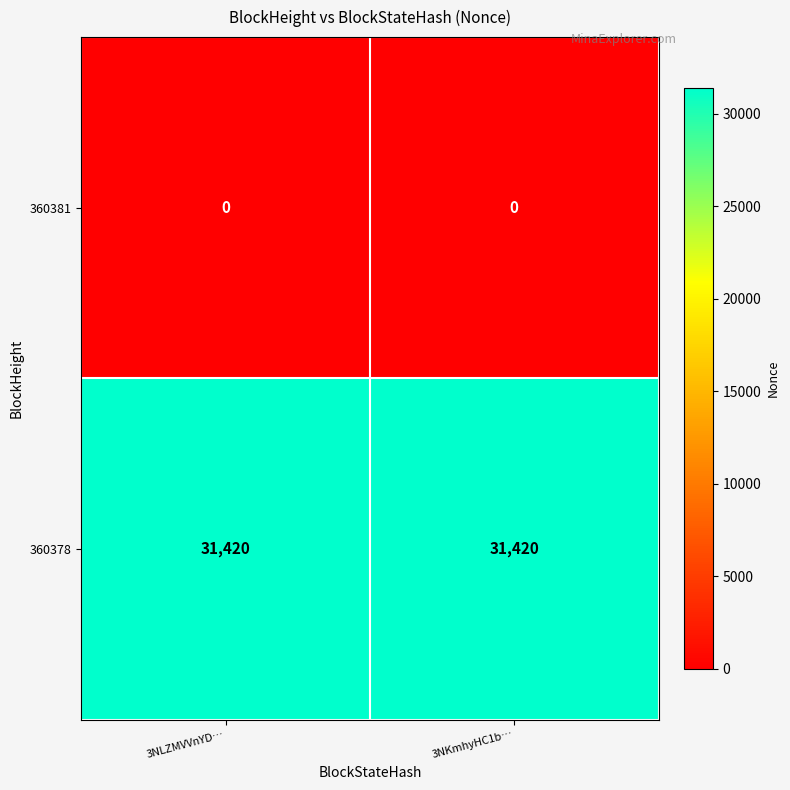

Reading left to right, what are all the values shown in this chart?

360381: 0	0
360378: 31420	31420